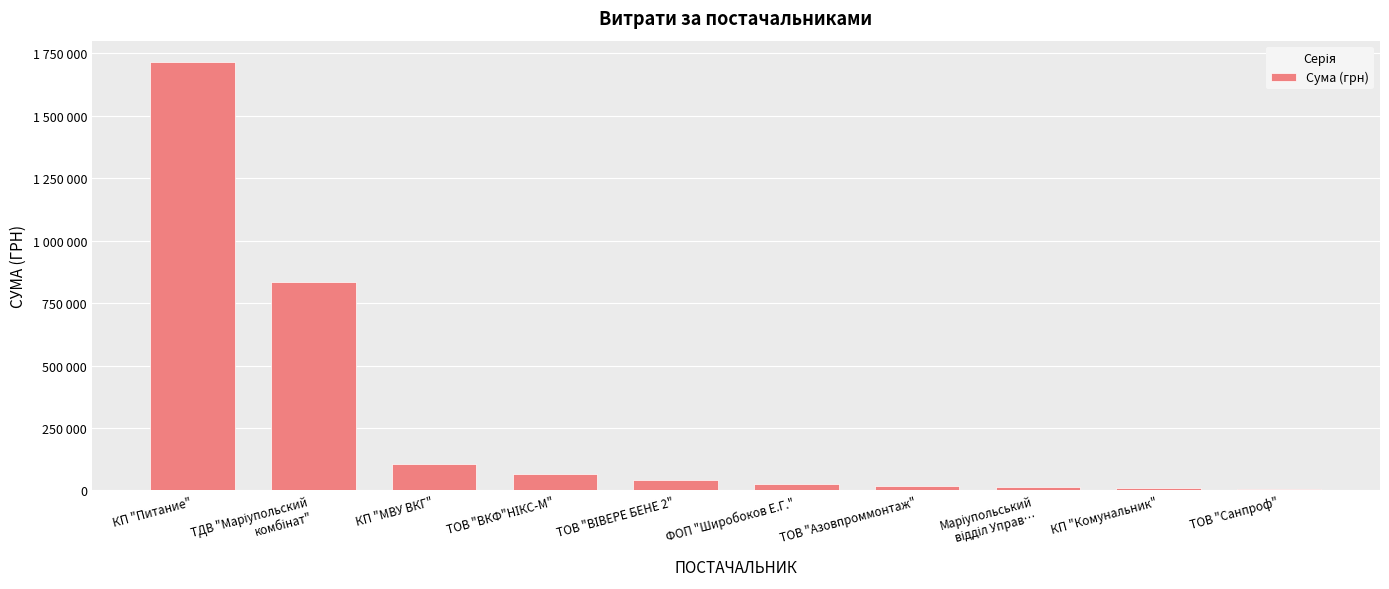

At which category does the chart reach its peak across all series?

КП "Питание"